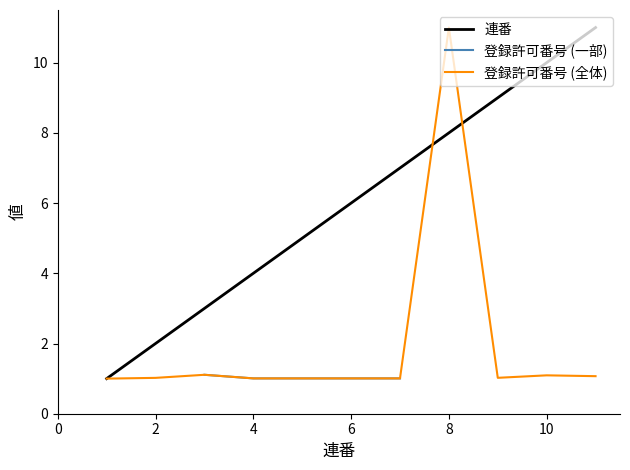

Does the chart have visible grid lines?

No